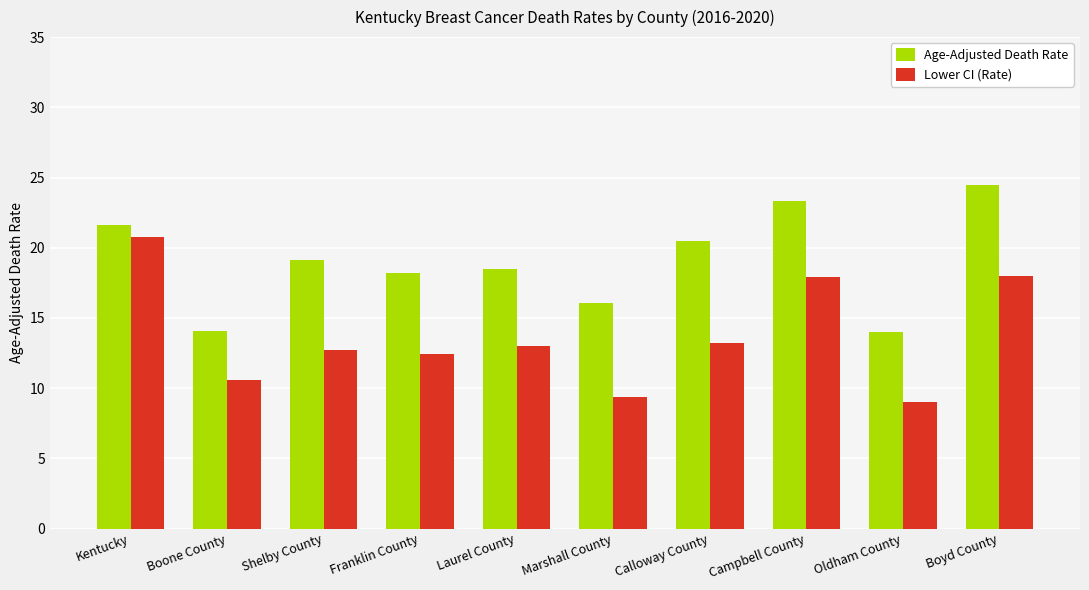

What is the lowest value of the Age-Adjusted Death Rate series?

14.0